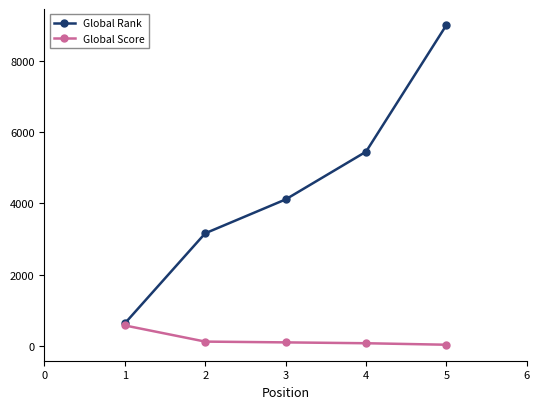

Which series has the largest range (max minus min)?

Global Rank